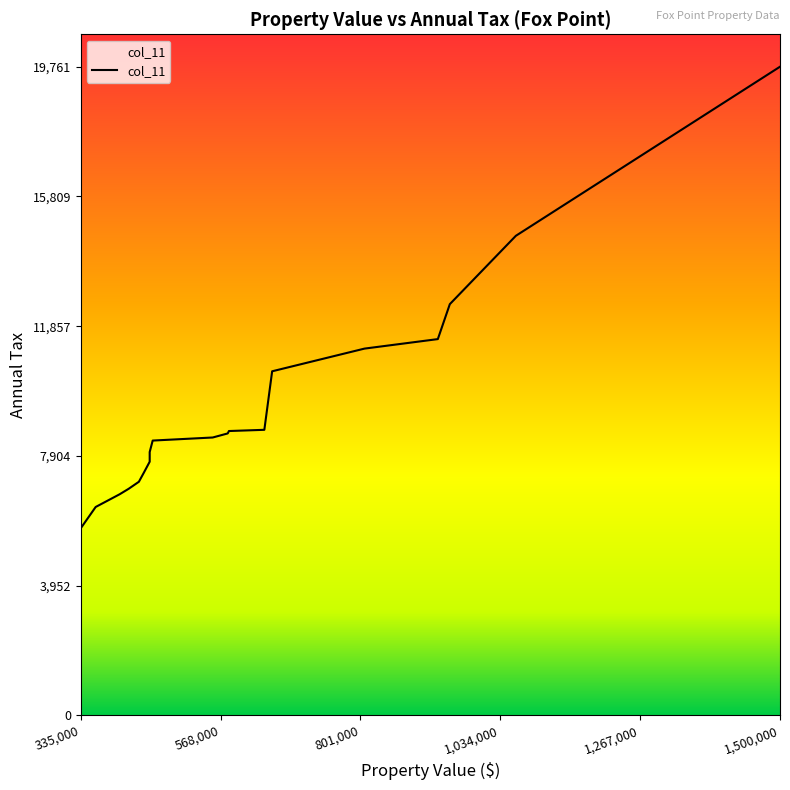

Which has a higher value, 360000 or 450000?

450000